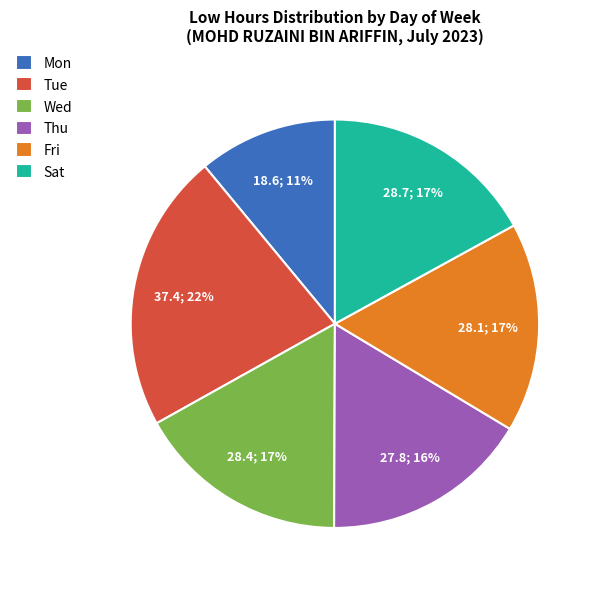

True or false: Sat accounts for 3% of the total.

False